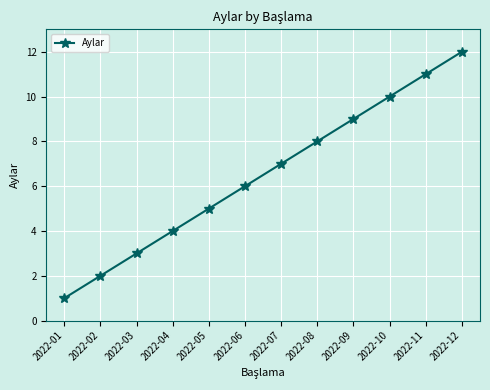

What is the difference between the values at 2022-12 and 2022-04?

8